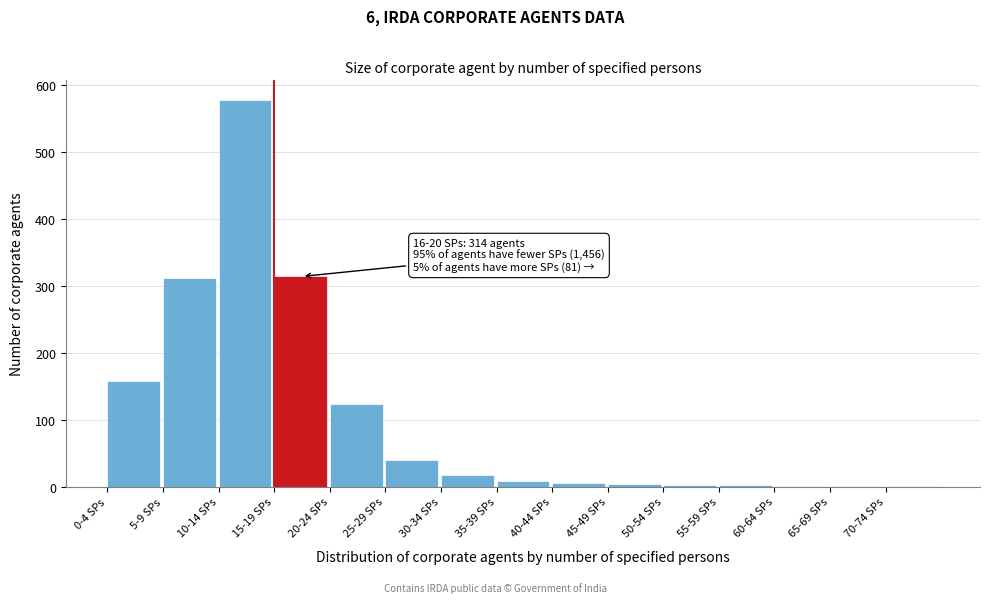

What is the sum of all values?

1571